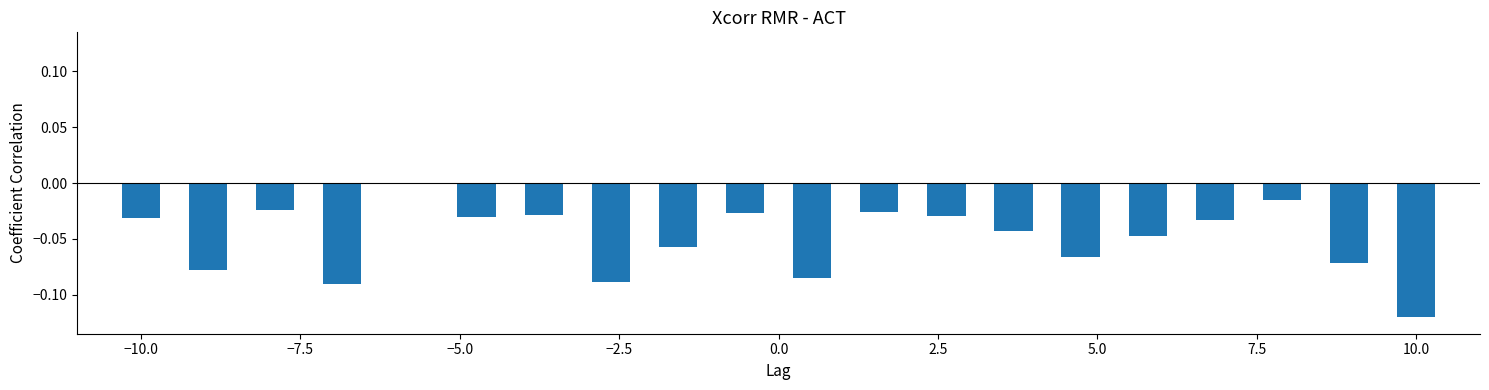

What is the sum of all values?

-1.0